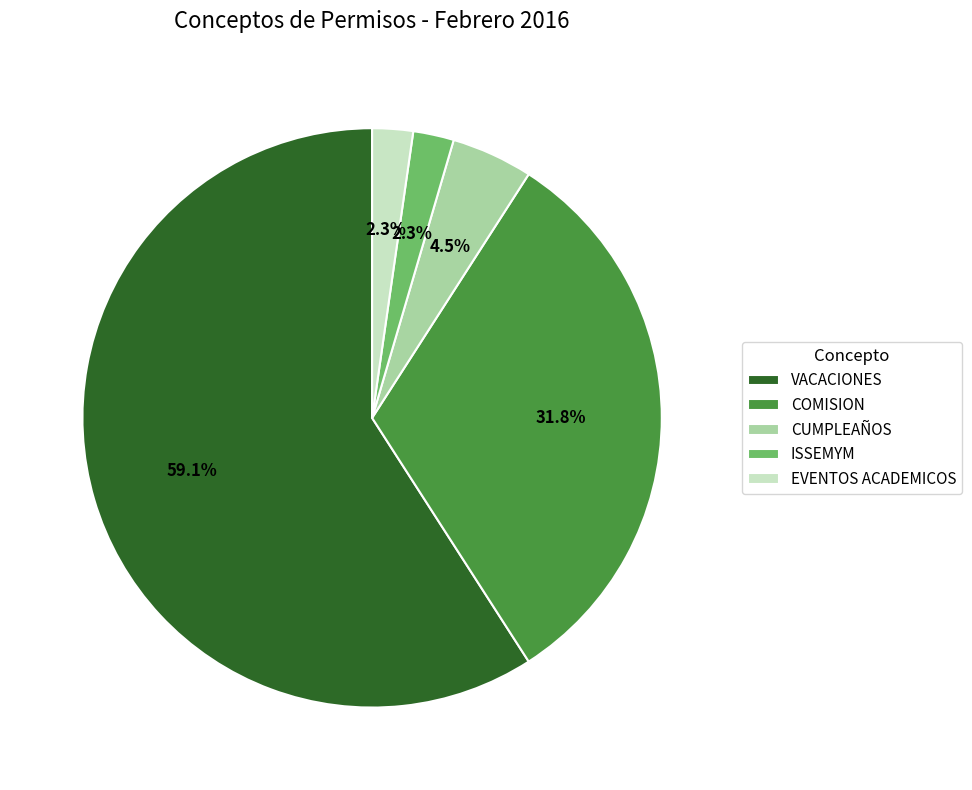

How many slices are in this pie chart?

5